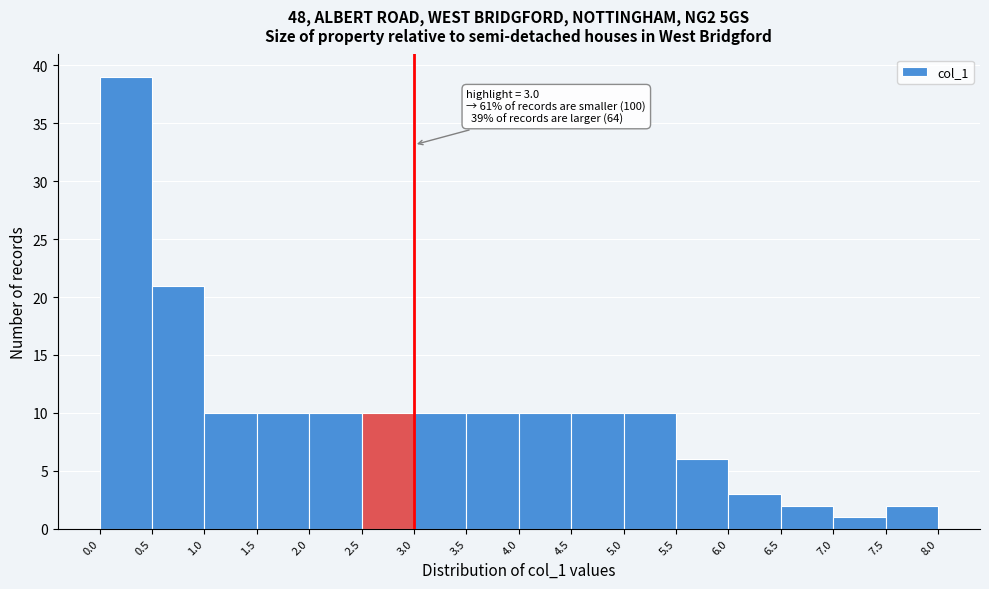

Which range on the x-axis has the tallest bar?

0.0 to 0.5